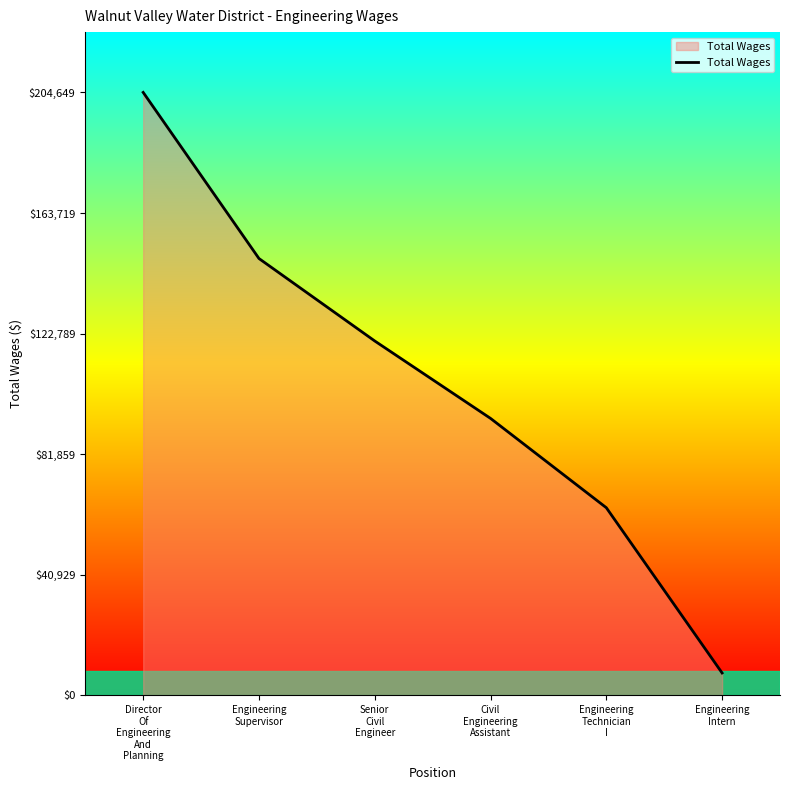

What is the maximum value shown in the chart?

204649